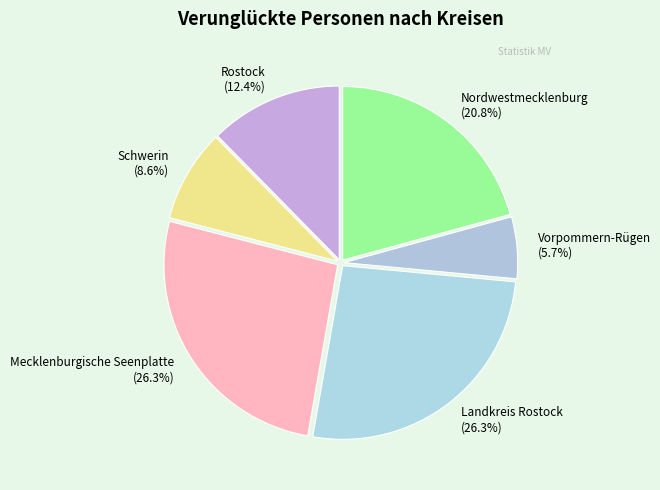

What is the smallest slice in the pie chart?

Vorpommern-Rügen